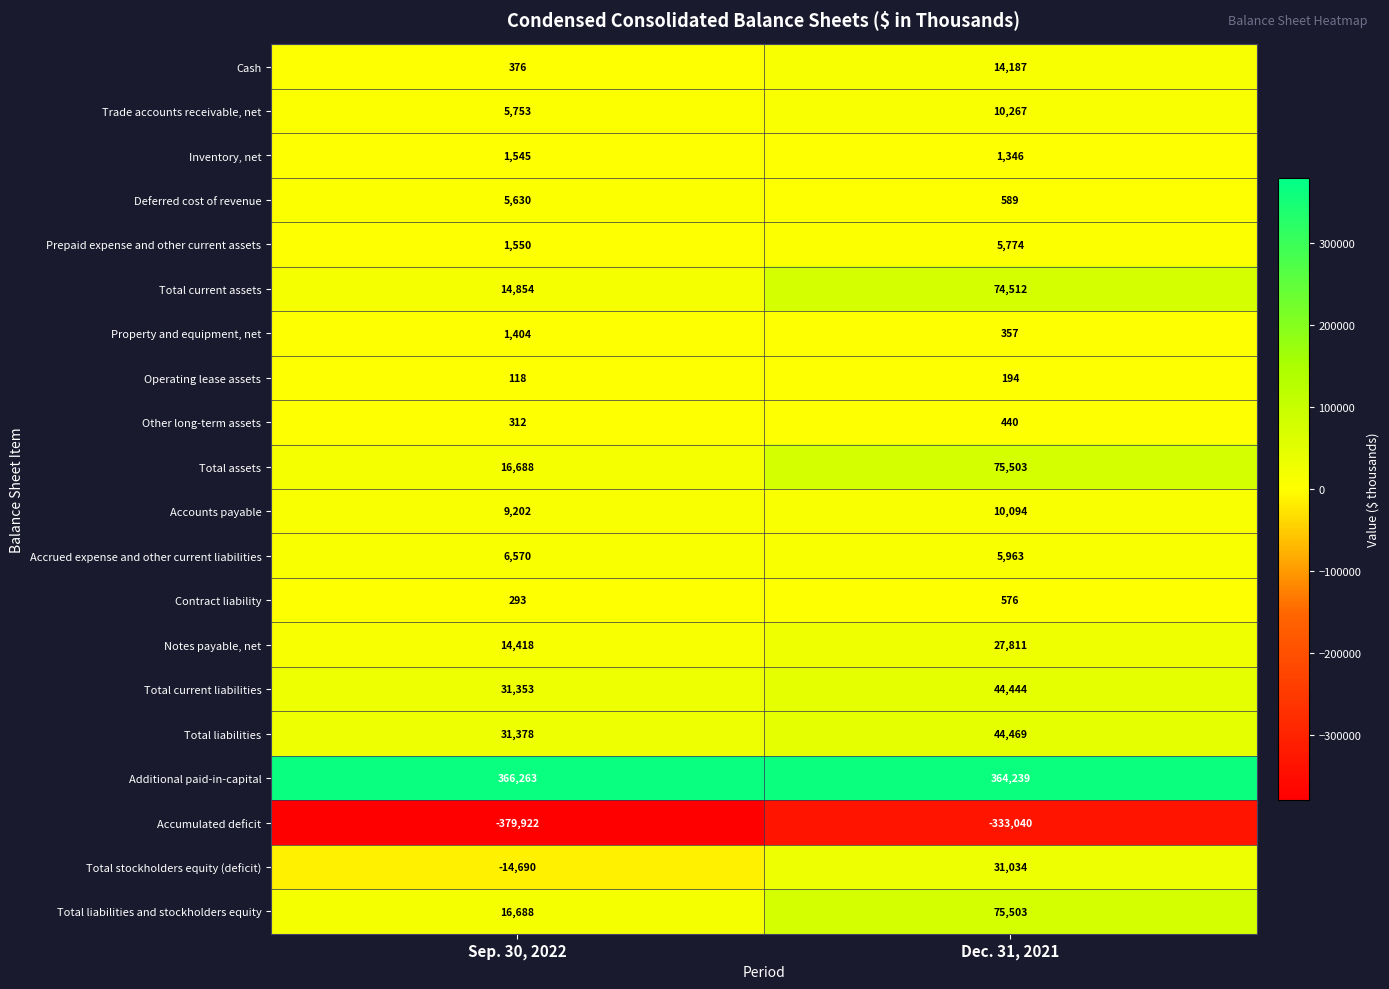

Rank the categories by Inventory, net value from lowest to highest.

Dec. 31, 2021, Sep. 30, 2022